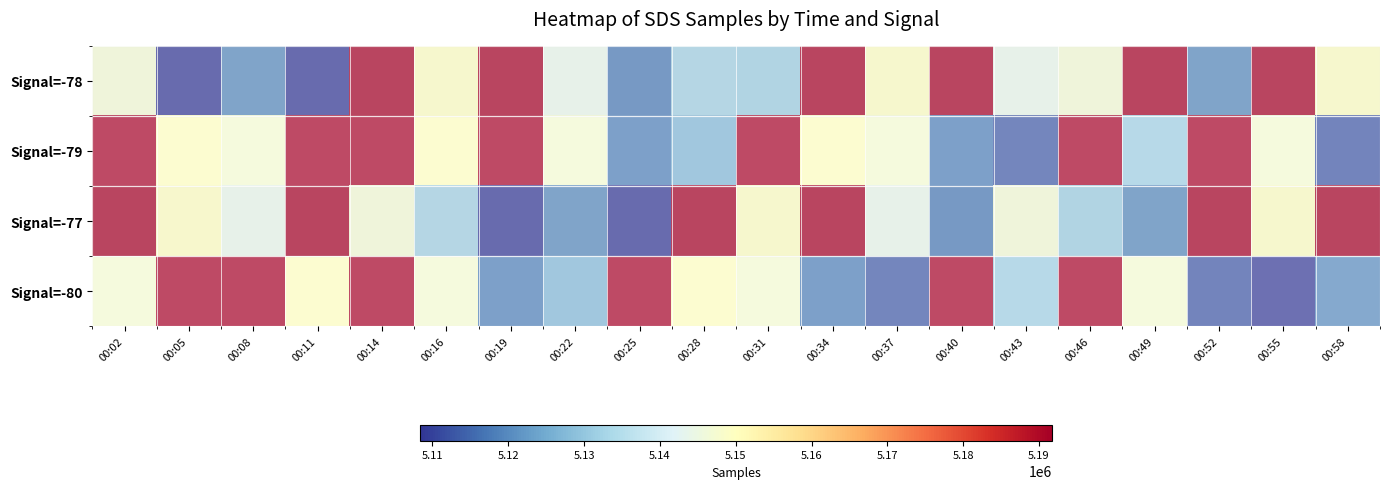

At how many categories does at least one series exceed 5143244?

20